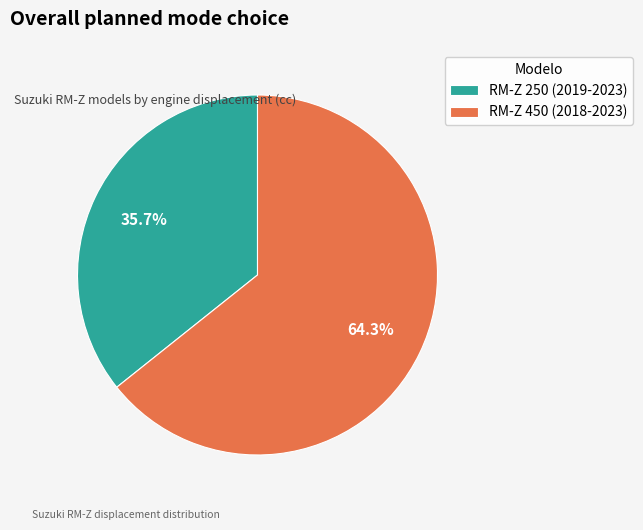

True or false: RM-Z 250 (2019-2023) accounts for 21% of the total.

False